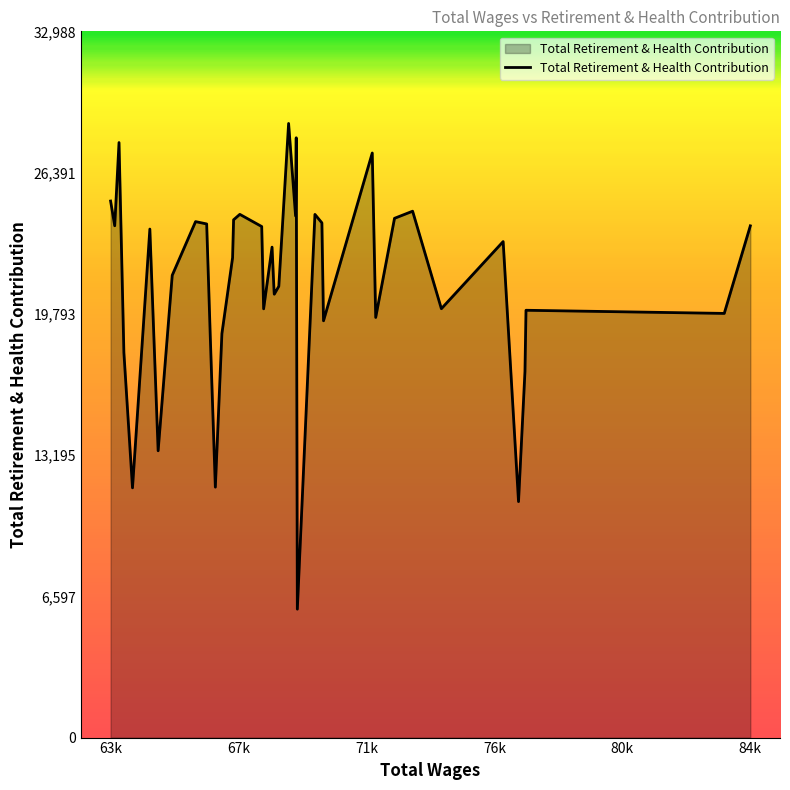

What is the difference between the maximum and minimum values?

22687